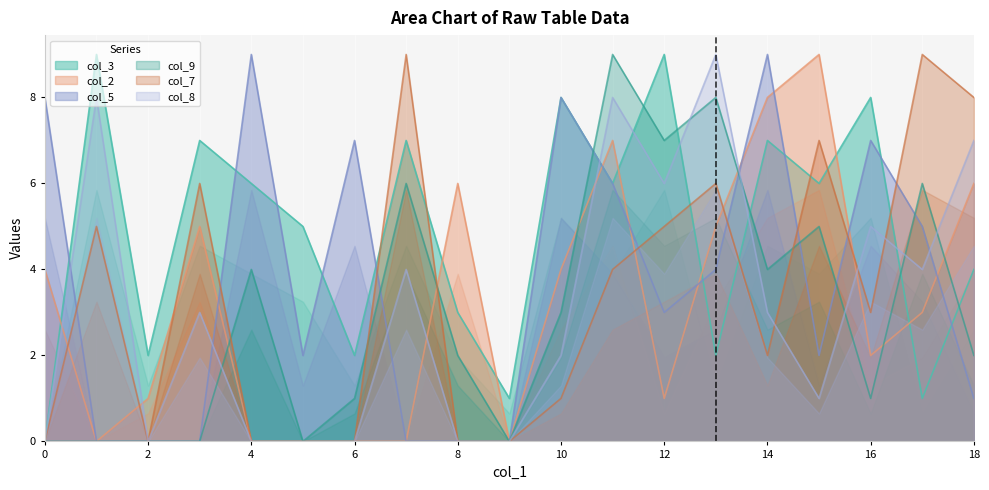

Is it true that col_3 equals 8 at 4?

False